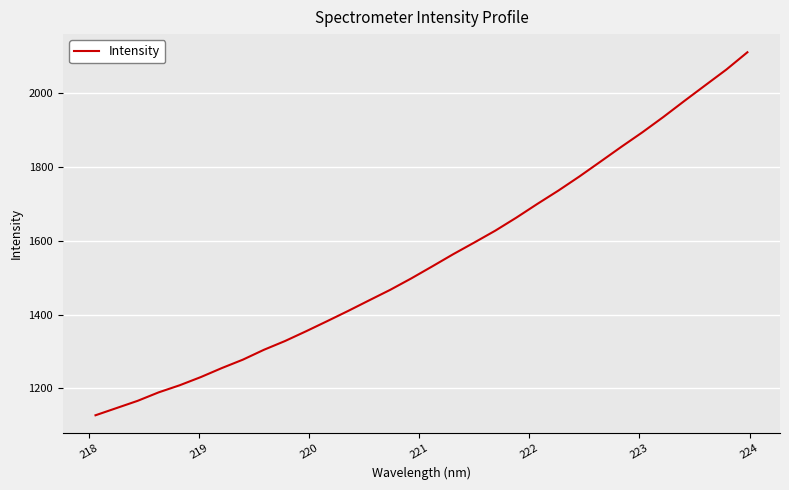

What is the smallest value displayed?

1127.3